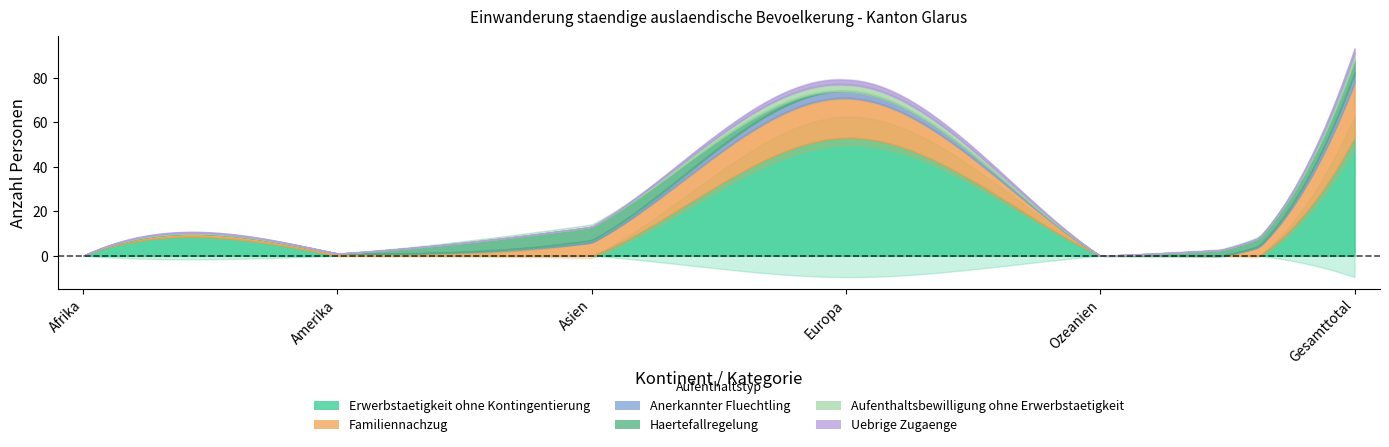

How many data points in Anerkannter Fluechtling are less than 1?

3